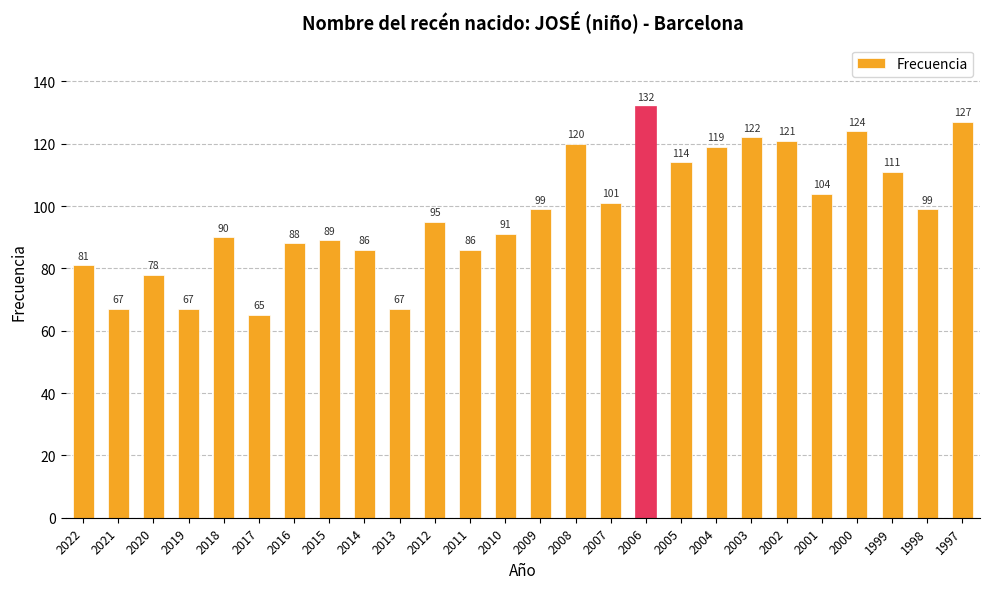

Read the value at 1999, to the nearest 5.

110